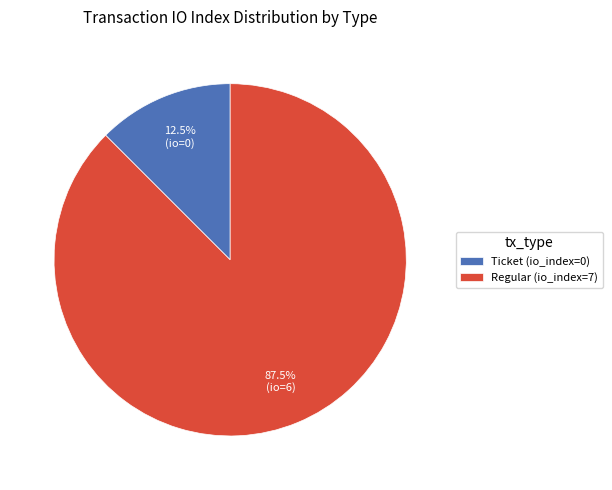

Which category has the smallest portion of the pie?

Ticket (io_index=0)